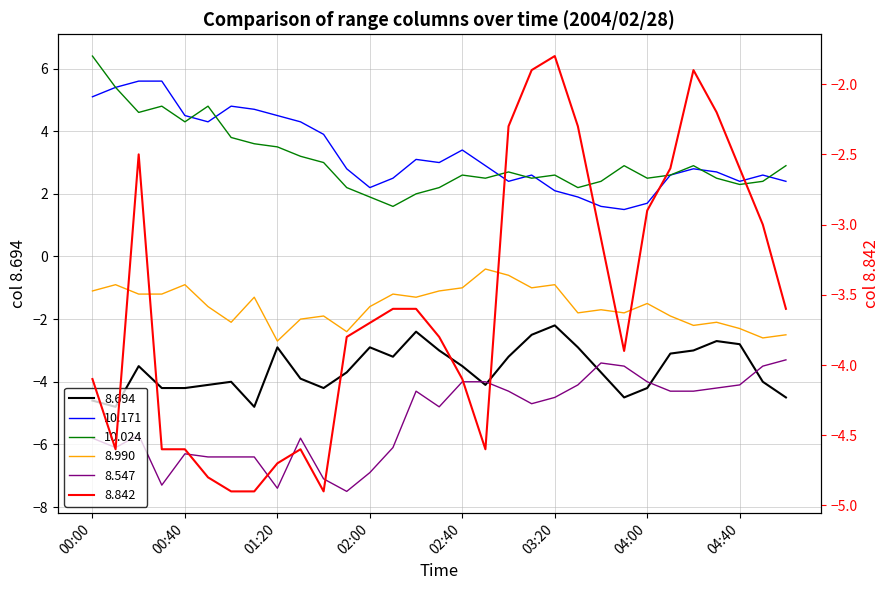

At which category does the chart reach its peak across all series?

00:00